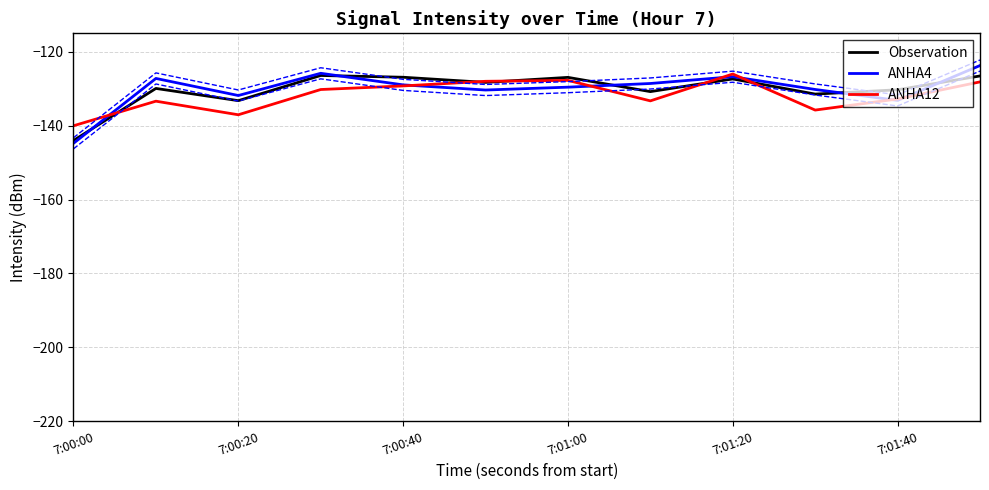

True or false: Observation has a value of -126.9 at 7:00:40.

True